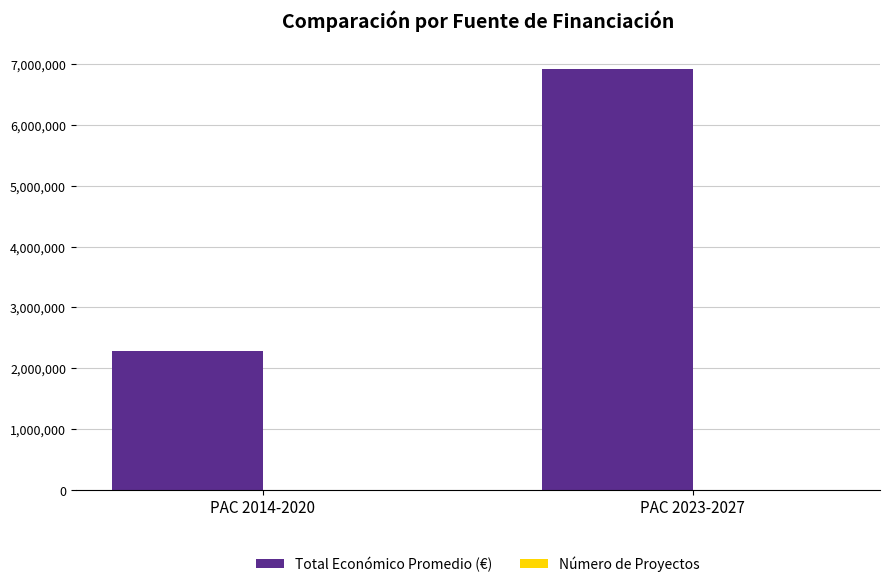

Which series changed the most between PAC 2014-2020 and PAC 2023-2027?

Total Económico Promedio (€)